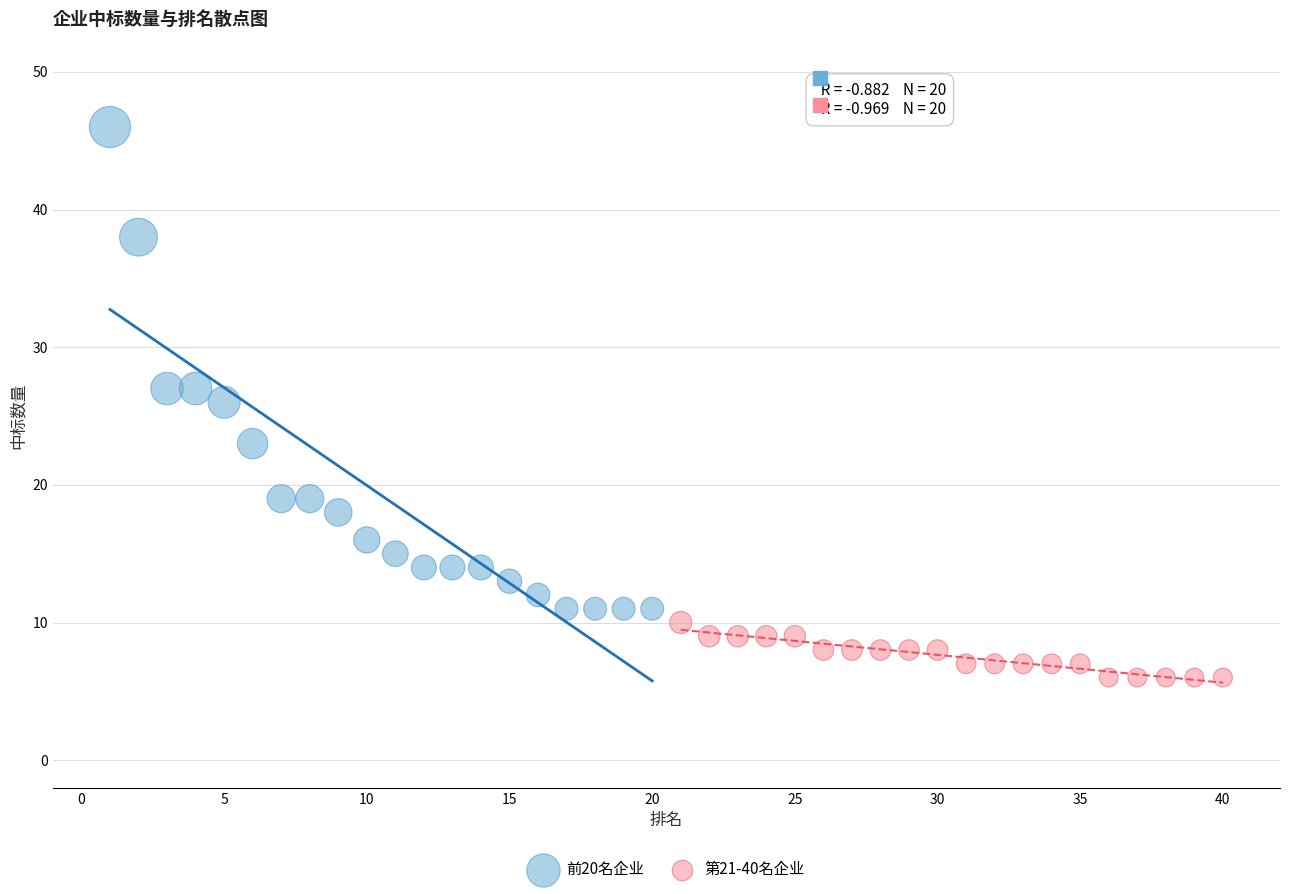

Which series has the largest Y range (max minus min)?

前20名企业